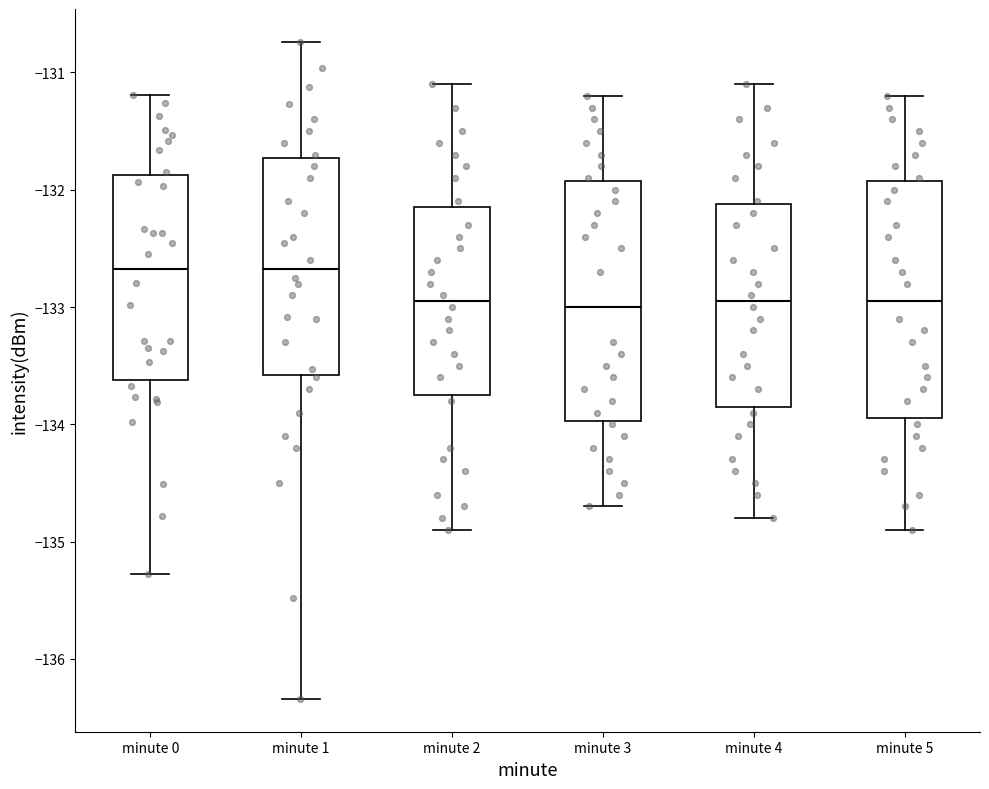

Reading left to right, transcribe this box plot: for each box, give where its median line is, the range the box spans, and where its two whiskers end, as read against the y-axis. The values are not printed on the chart, so give them approximately, as read against the axis.

minute 0: median -132.7, box -133.6 to -131.9, whiskers -135.3 to -131.2
minute 1: median -132.7, box -133.6 to -131.7, whiskers -136.3 to -130.7
minute 2: median -132.9, box -133.7 to -132.1, whiskers -134.9 to -131.1
minute 3: median -133.0, box -134.0 to -131.9, whiskers -134.7 to -131.2
minute 4: median -132.9, box -133.8 to -132.1, whiskers -134.8 to -131.1
minute 5: median -132.9, box -133.9 to -131.9, whiskers -134.9 to -131.2